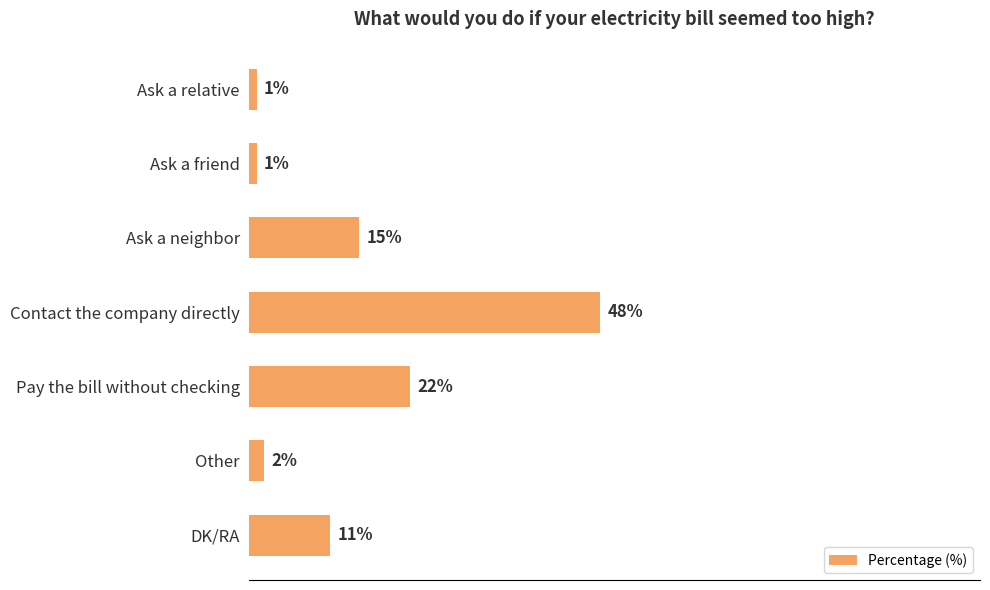

At which label is the value closest to 24?

Pay the bill without checking